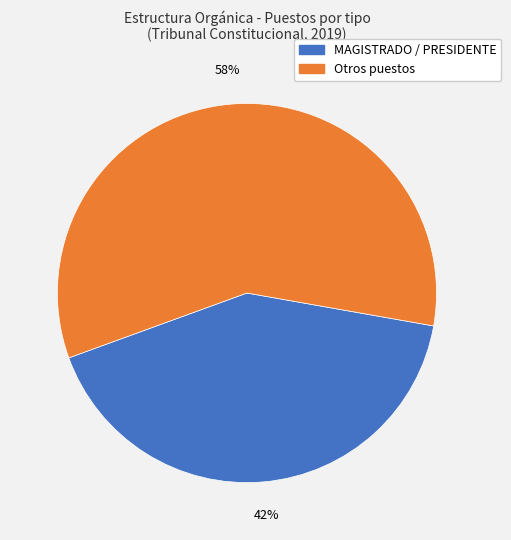

To the nearest percent, what is the average slice percentage?

50%